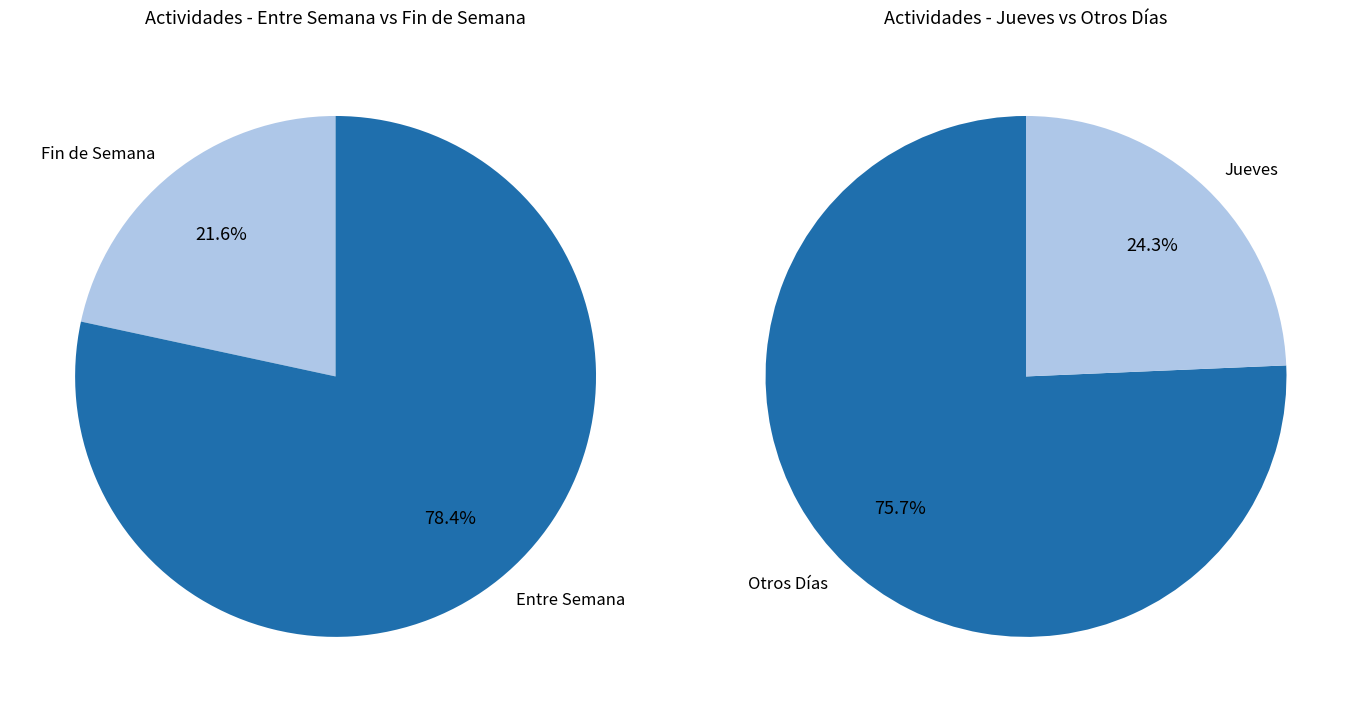

Does Jueves represent more than half of the total?

No